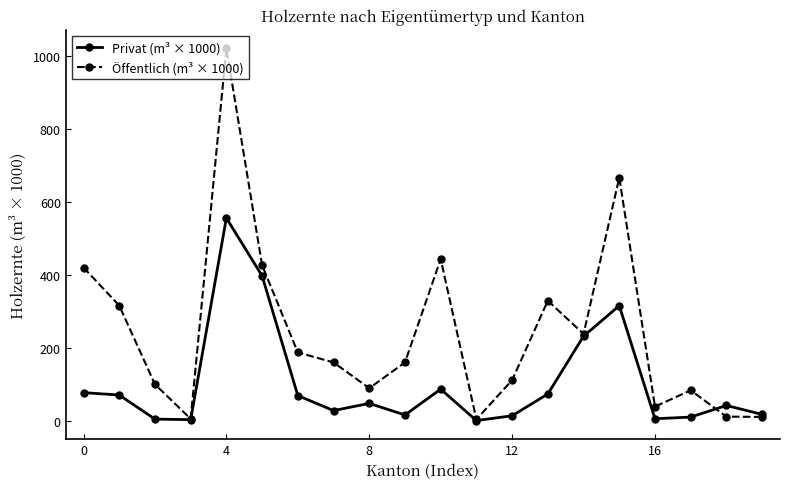

In Öffentlich (m³ × 1000), how many points are higher than both neighbors (excluding endpoints)?

5